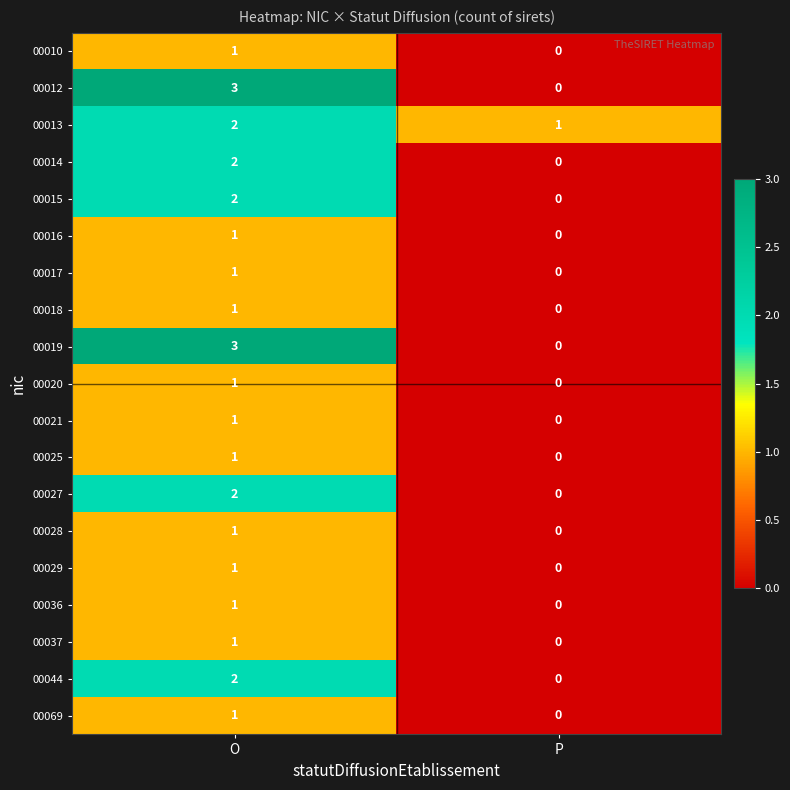

Rank the categories by 00017 value from highest to lowest.

O, P